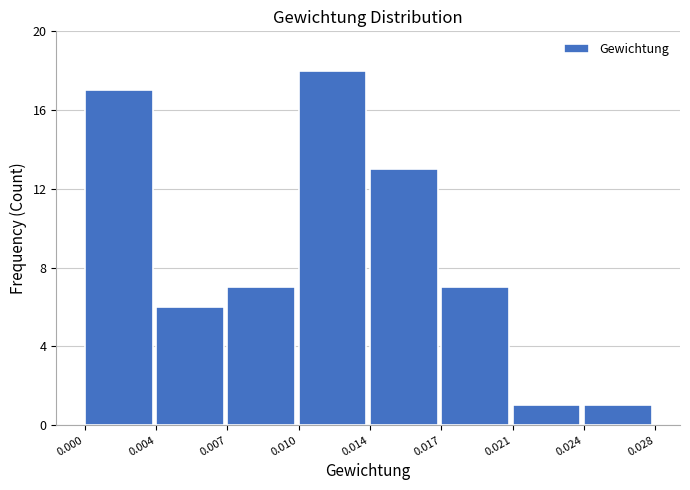

Reading left to right, extract all data points from this chart.

0.000=17	0.004=6	0.007=7	0.010=18	0.014=13	0.017=7	0.021=1	0.024=1